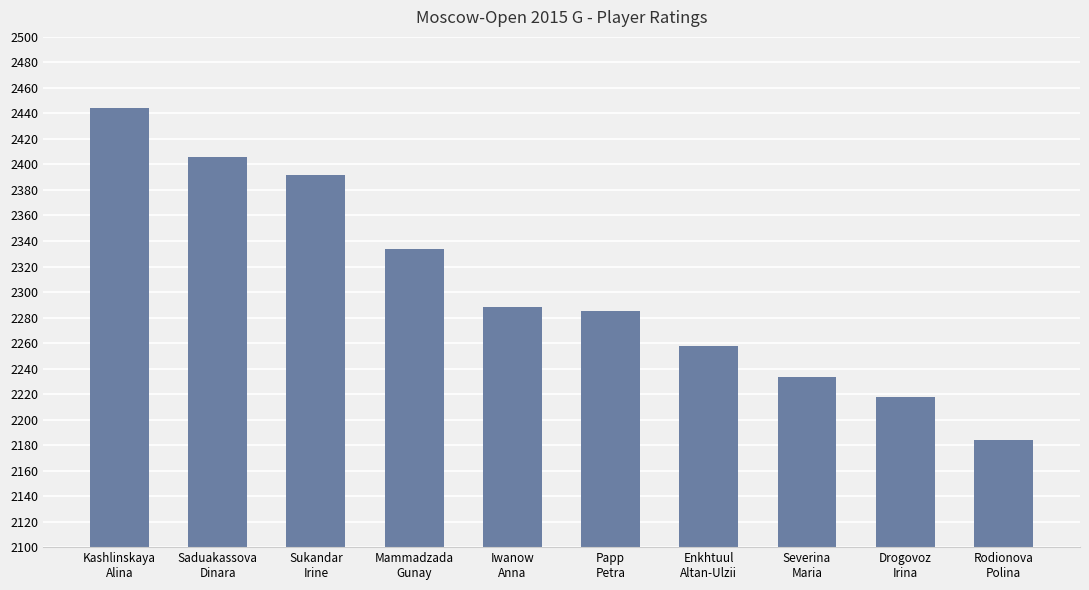

What value does the data have at Severina
Maria, to the nearest 5?

2235